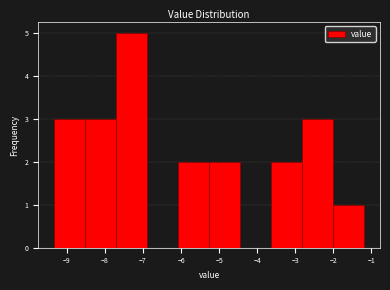

Which range on the x-axis has the tallest bar?

-7.7 to -6.9